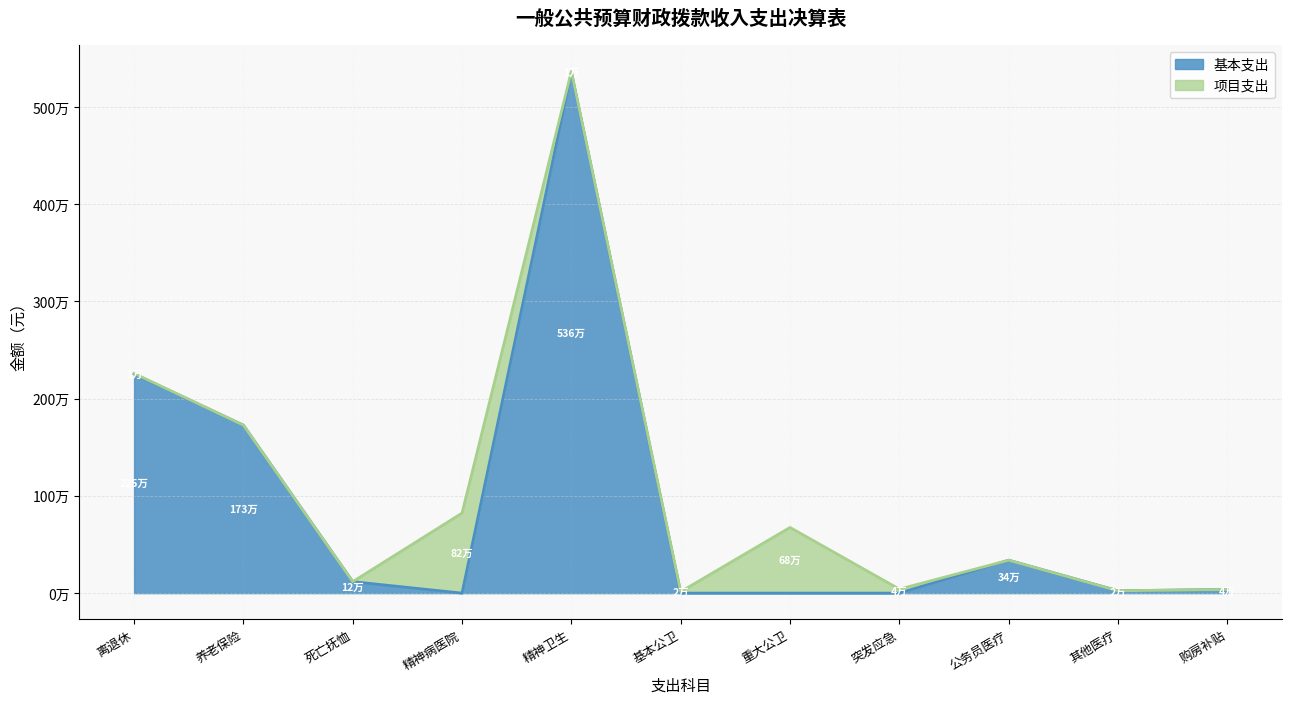

What position from the right is 离退休?

11